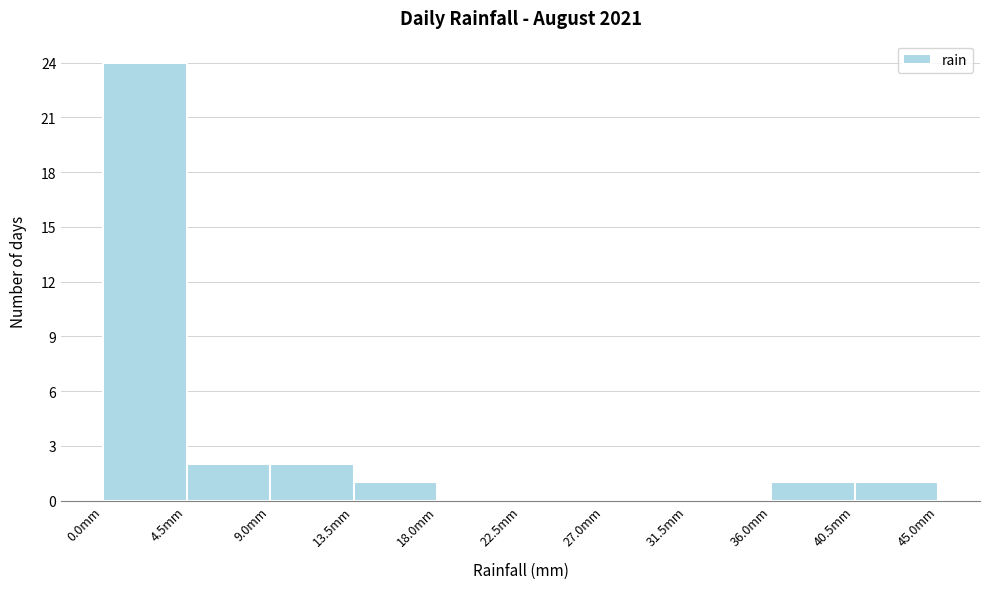

What is the height of the bar covering 13.5 to 18.0 on the x-axis? The values are not printed on the chart, so give them approximately, as read against the axis.

1